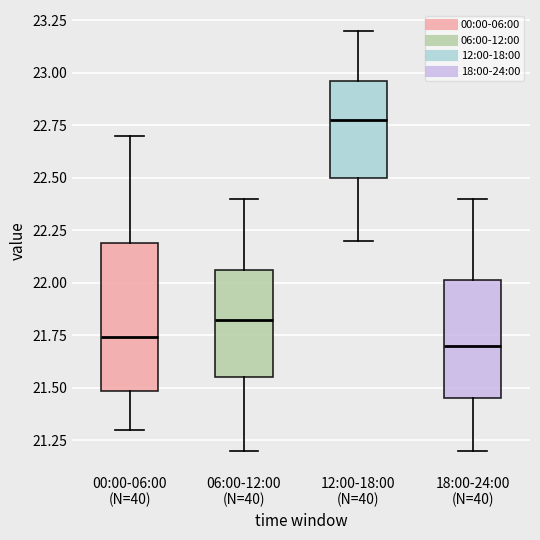

Reading left to right, transcribe this box plot: for each box, give where its median line is, the range the box spans, and where its two whiskers end, as read against the y-axis. The values are not printed on the chart, so give them approximately, as read against the axis.

00:00-06:00 (N=40): median 21.75, box 21.50 to 22.20, whiskers 21.30 to 22.70
06:00-12:00 (N=40): median 21.85, box 21.55 to 22.05, whiskers 21.20 to 22.40
12:00-18:00 (N=40): median 22.80, box 22.50 to 22.95, whiskers 22.20 to 23.20
18:00-24:00 (N=40): median 21.70, box 21.45 to 22.00, whiskers 21.20 to 22.40